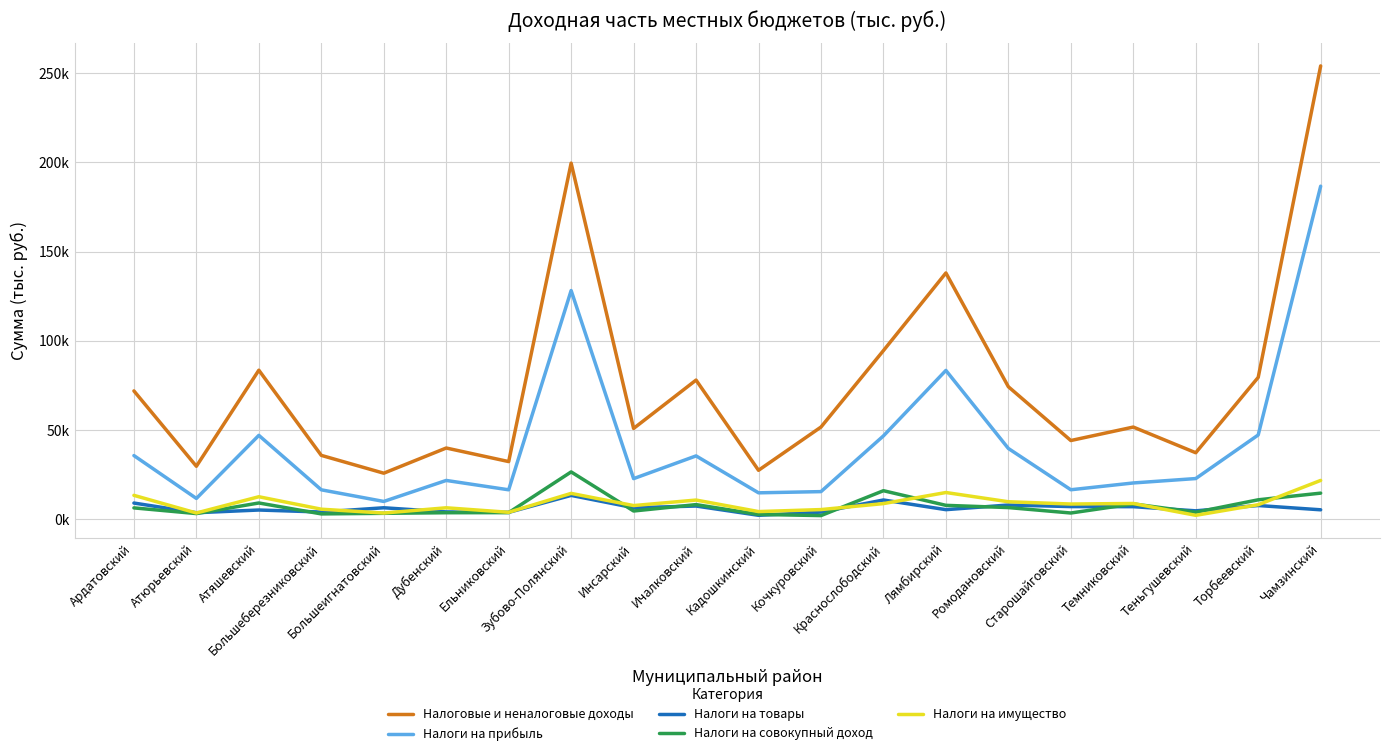

True or false: Налоги на прибыль and Налоги на имущество intersect in this chart.

False